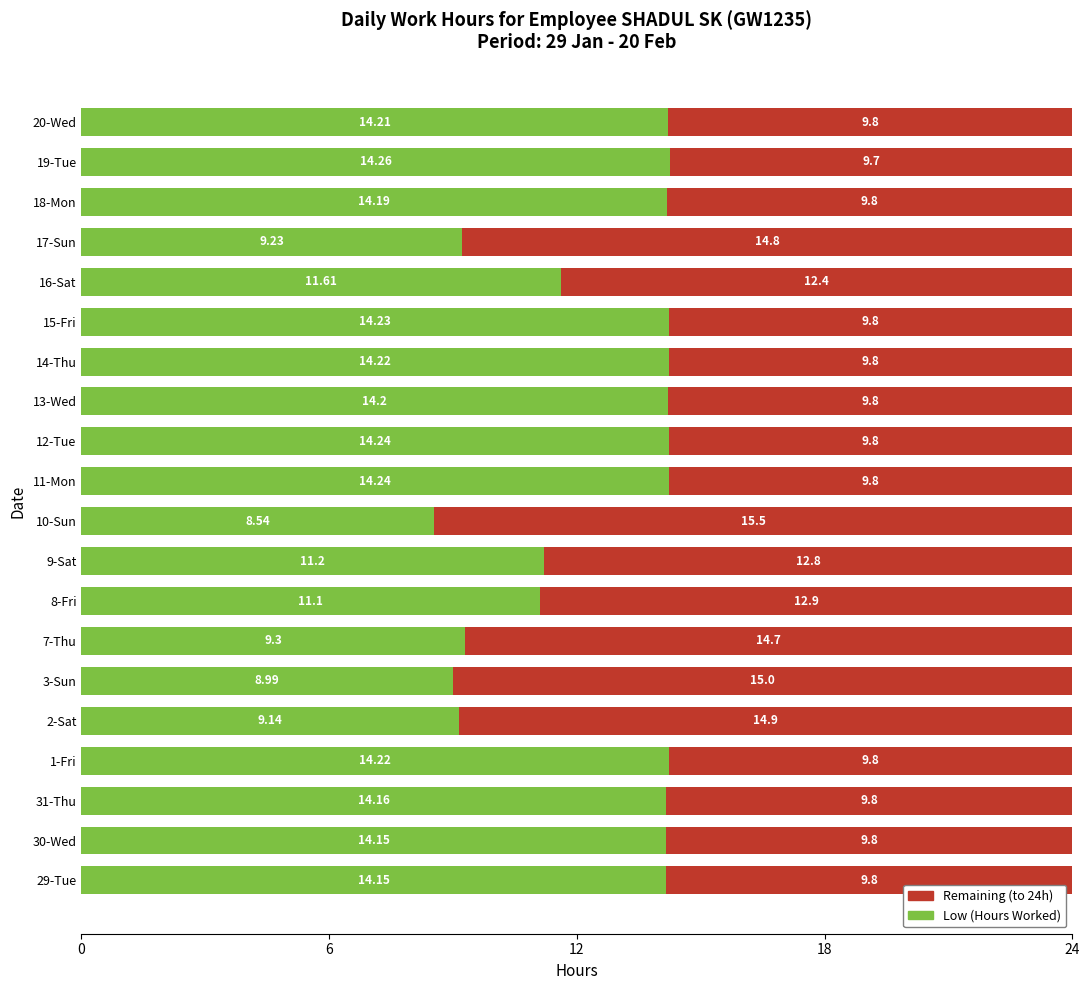

What is the total value across all series at 7-Thu?

24.0